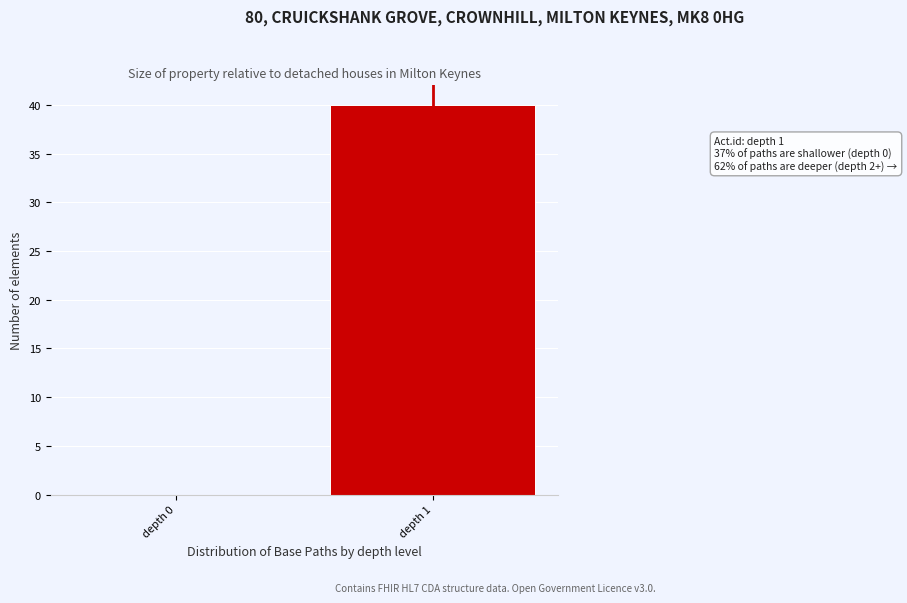

Reading left to right, extract all data points from this chart.

depth 0=0	depth 1=40